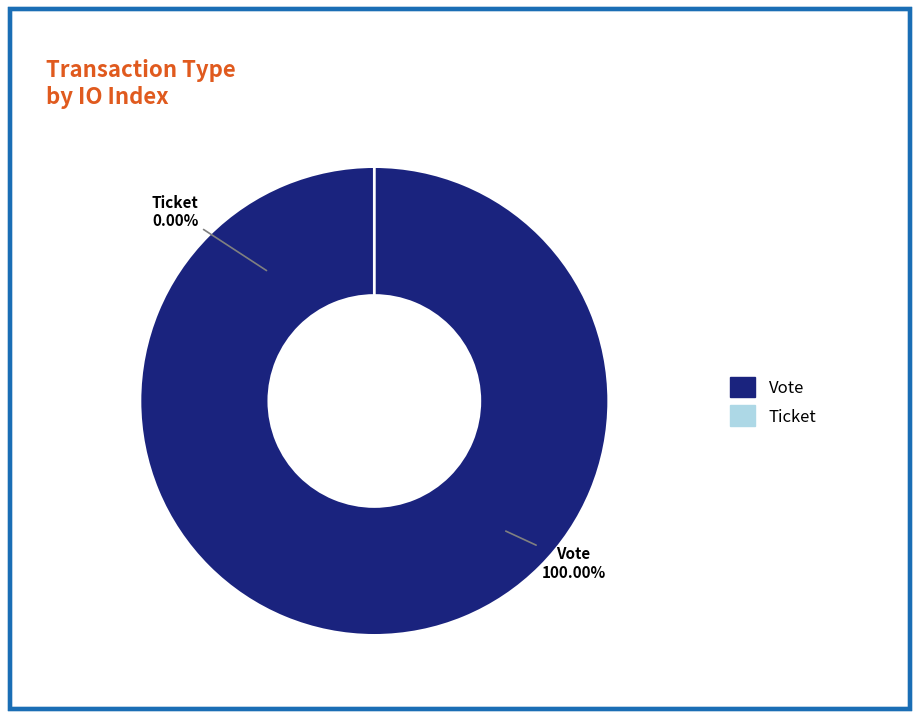

Between Ticket (io_index=0) and Vote (io_index=1), which is larger?

Vote (io_index=1)